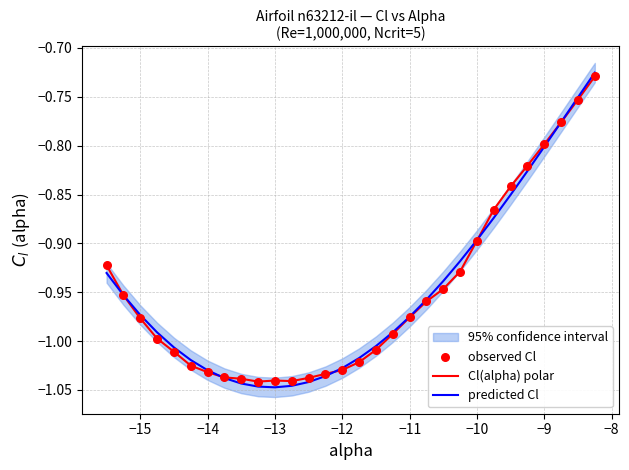

Which series reaches the maximum Y coordinate?

predicted Cl